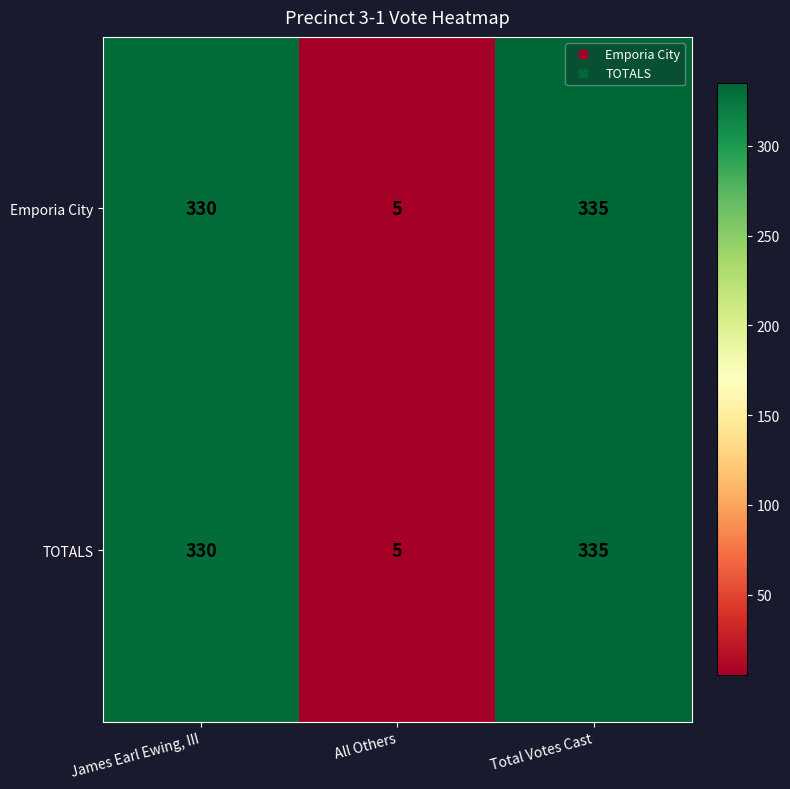

What is the smallest value displayed?

5